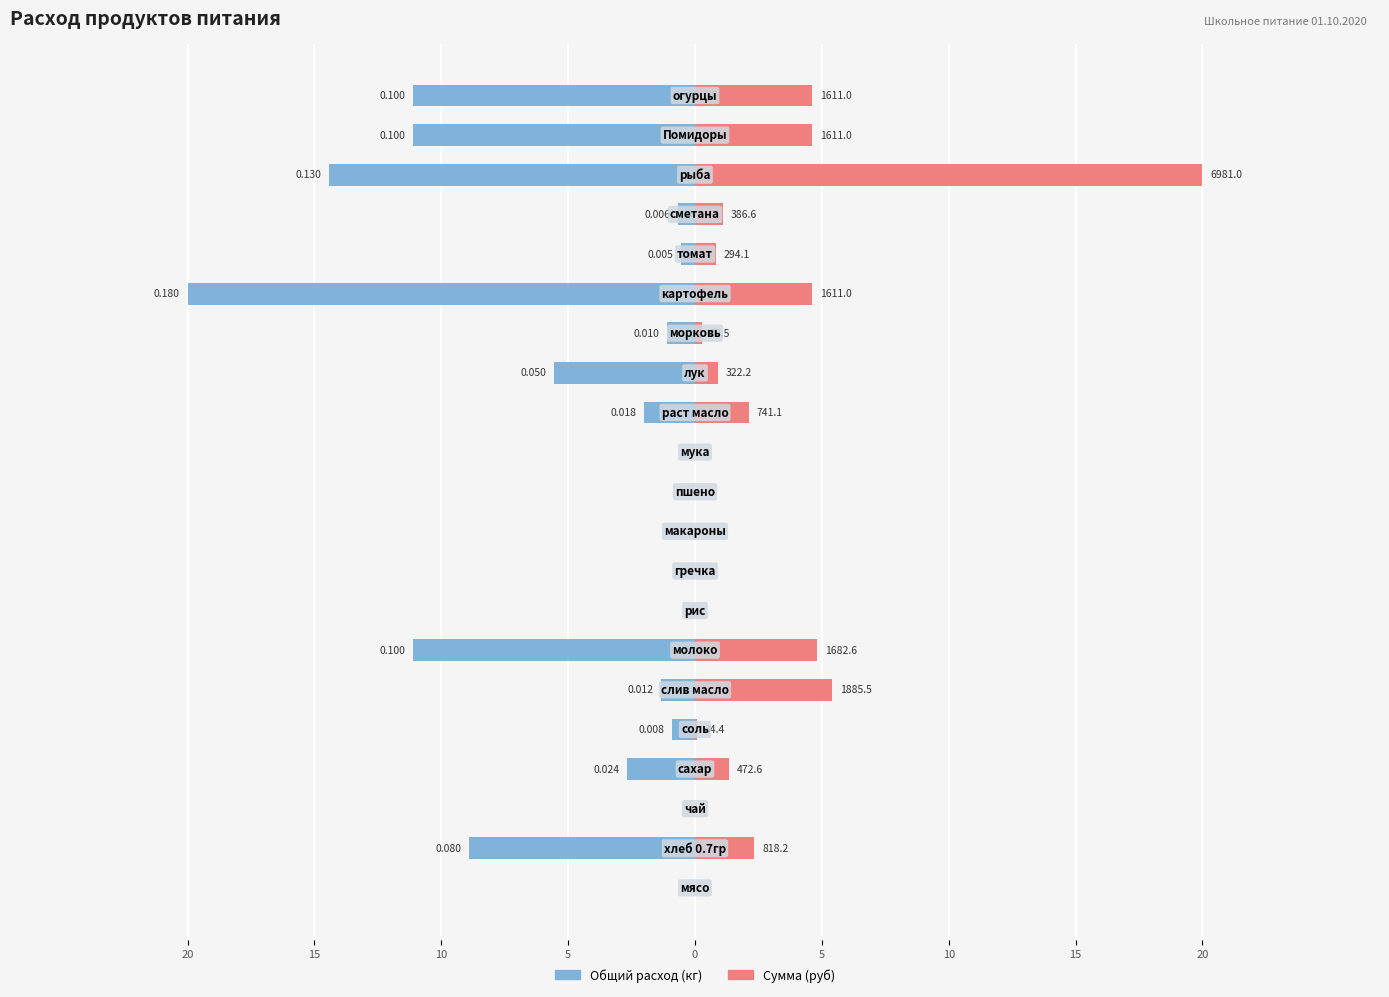

Rank the series by their maximum value, from lowest to highest.

Общий расход (кг), Сумма (руб)